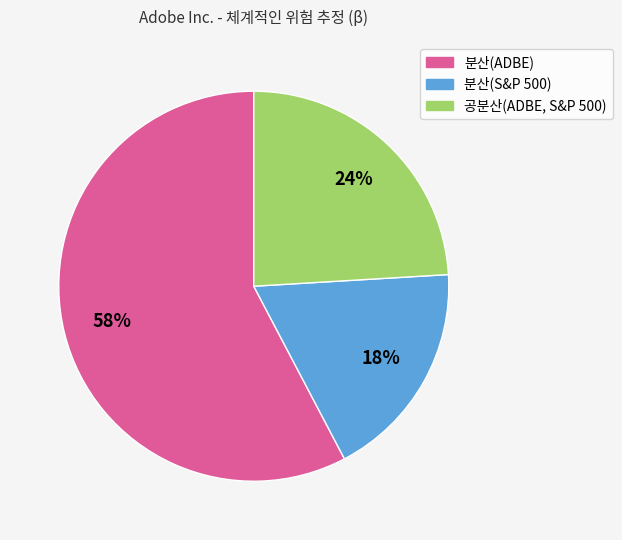

What is the ratio of the value at 분산(S&P 500) to the value at 공분산(ADBE, S&P 500)?

0.8